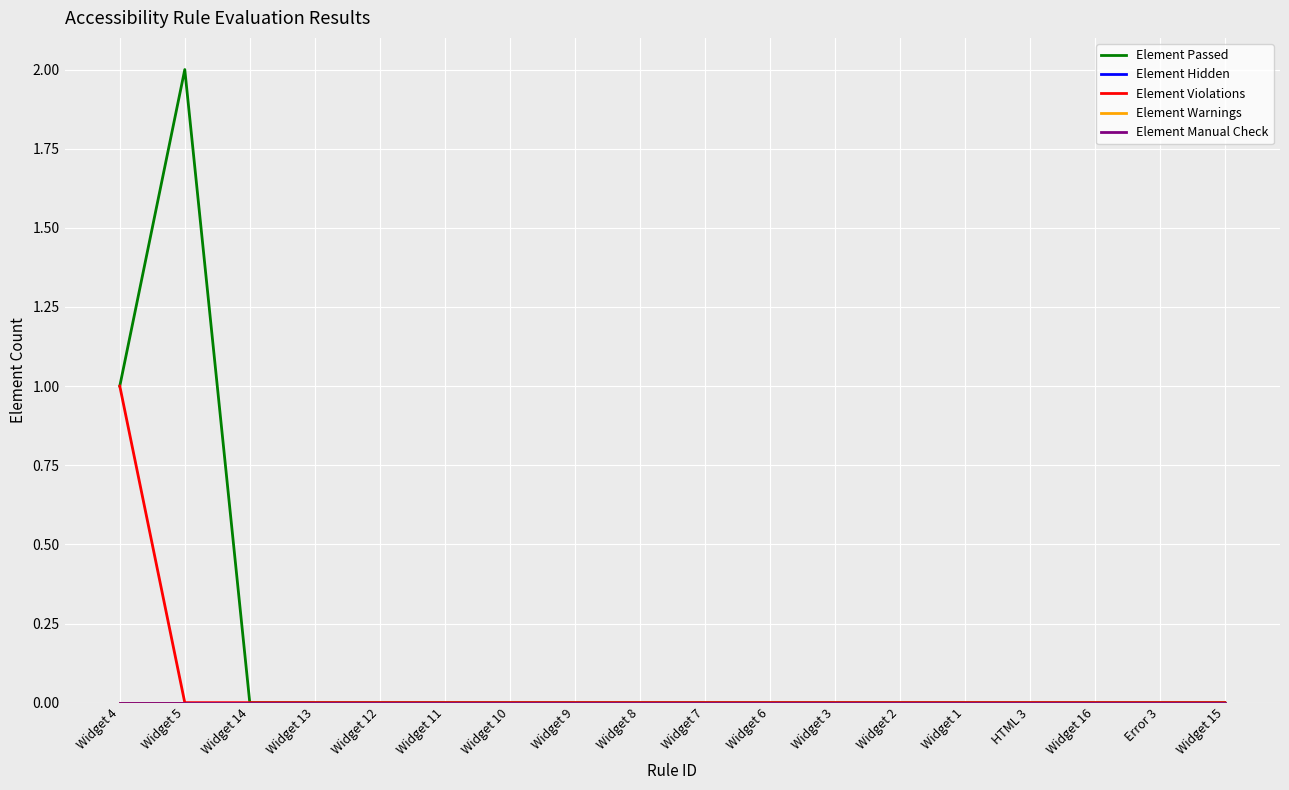

At which category does Element Passed reach its first local peak?

Widget 5